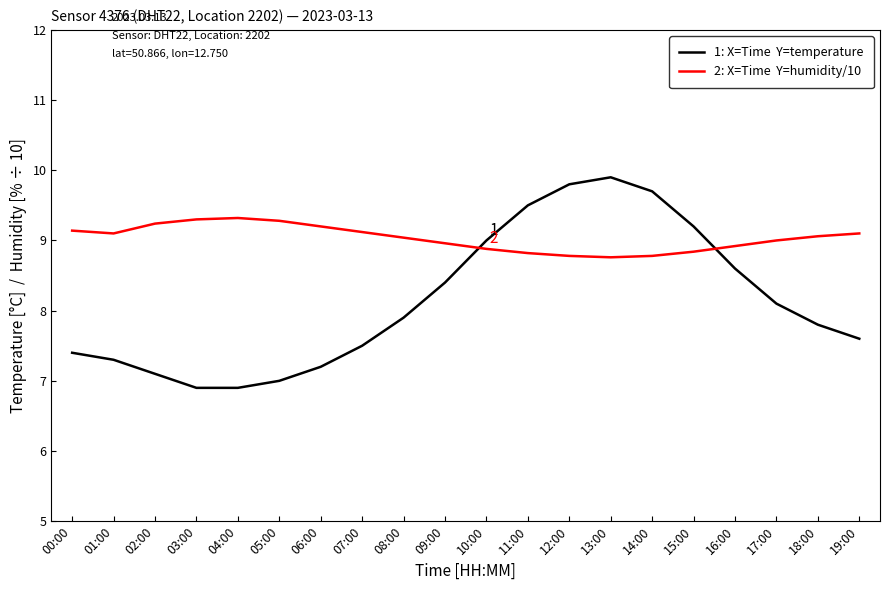

What is the total value across all series at 17:00?

17.1